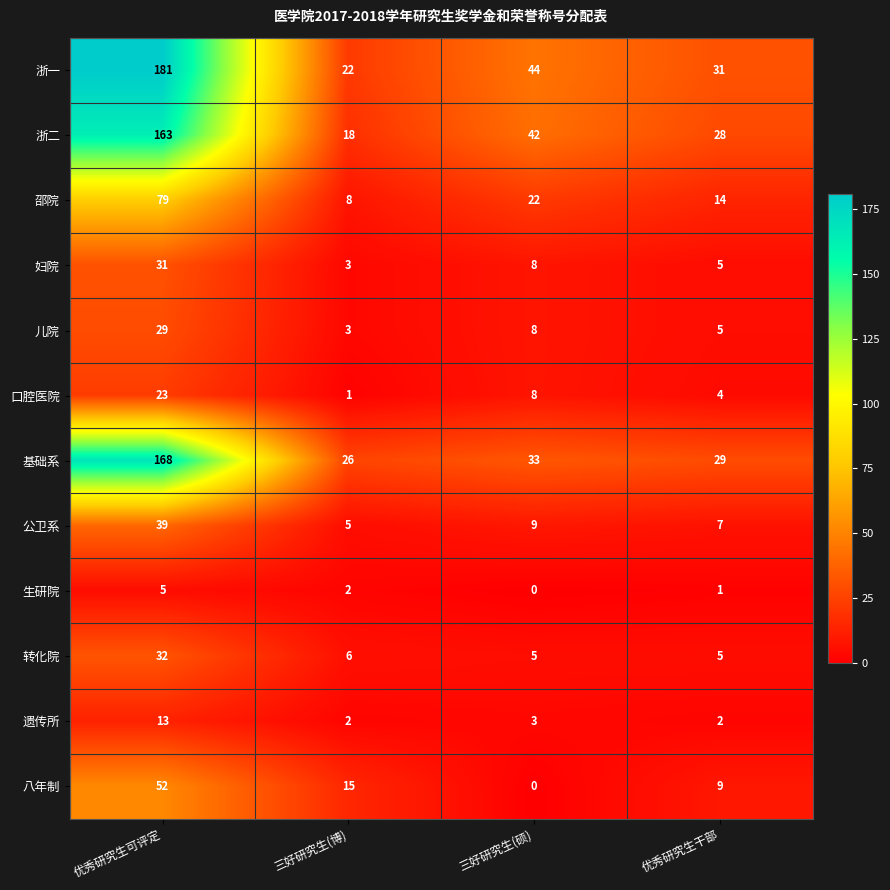

Count the number of categories in the chart.

4